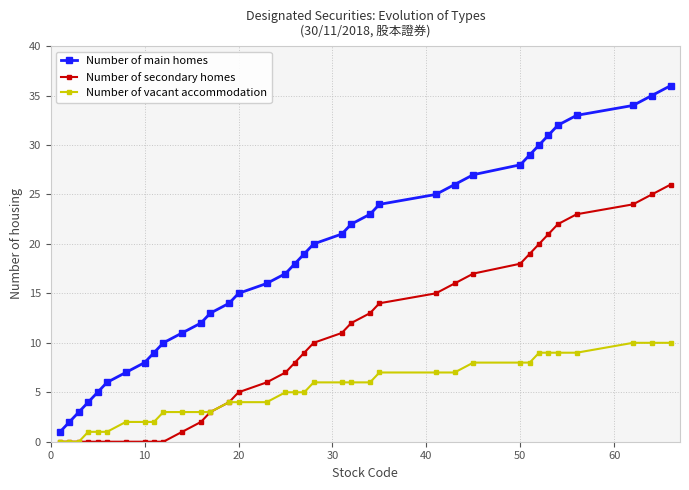

What is the maximum value shown in the chart?

36